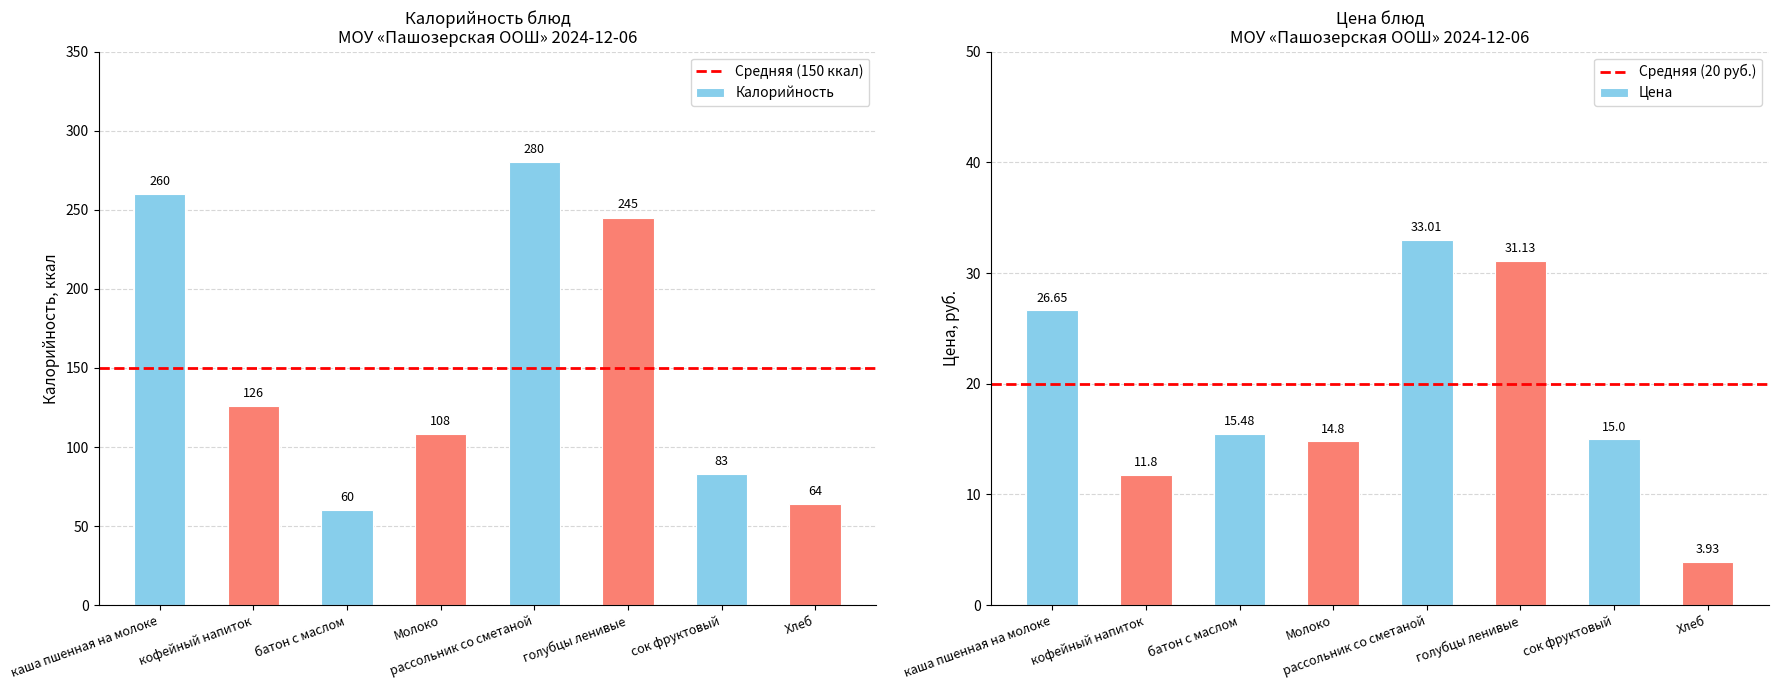

At which label is Цена closest to 18?

батон с маслом